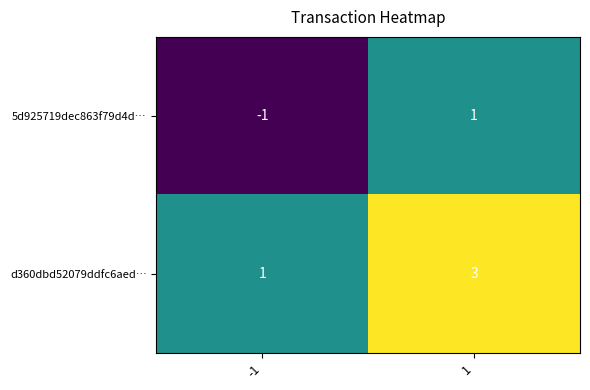

List the series in order of their peak value, lowest first.

5d925719dec863f79d4d…, d360dbd52079ddfc6aed…